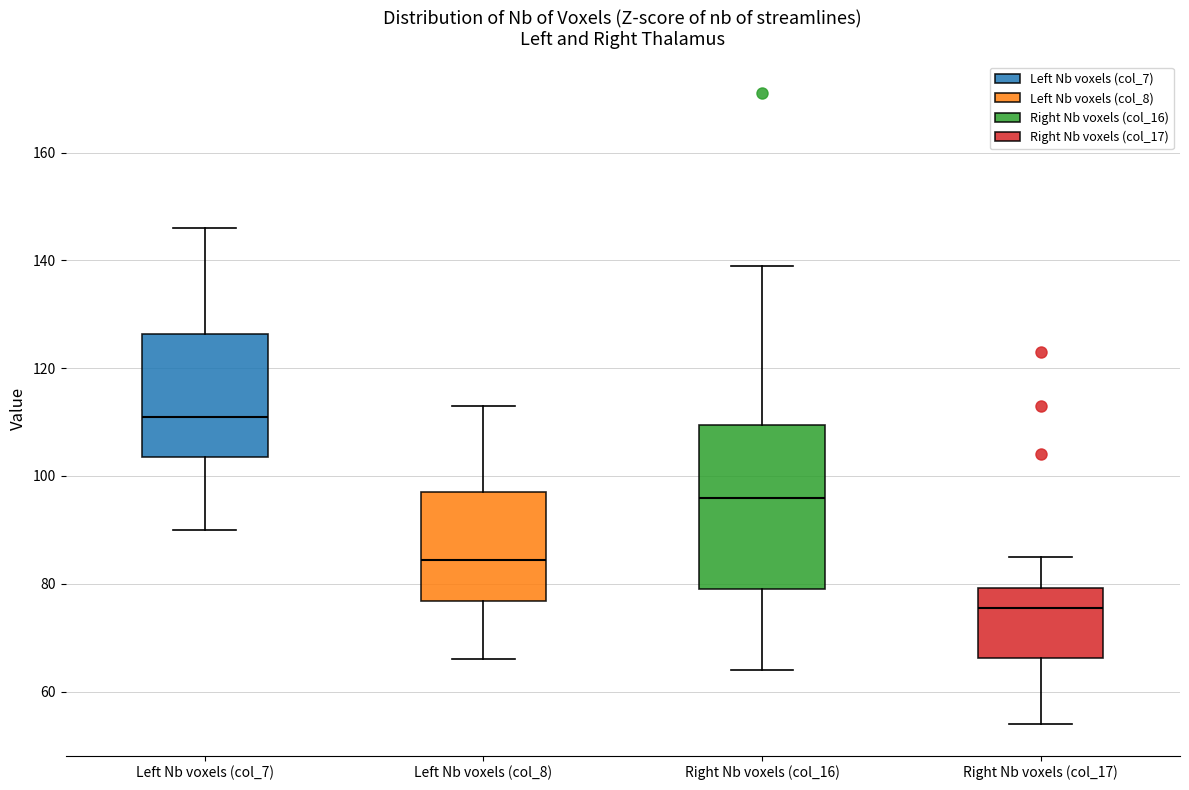

Reading left to right, transcribe this box plot: for each box, give where its median line is, the range the box spans, and where its two whiskers end, as read against the y-axis. The values are not printed on the chart, so give them approximately, as read against the axis.

Left Nb voxels (col_7): median 112, box 104 to 126, whiskers 90 to 146
Left Nb voxels (col_8): median 84, box 76 to 98, whiskers 66 to 114
Right Nb voxels (col_16): median 96, box 80 to 110, whiskers 64 to 140
Right Nb voxels (col_17): median 76, box 66 to 80, whiskers 54 to 86